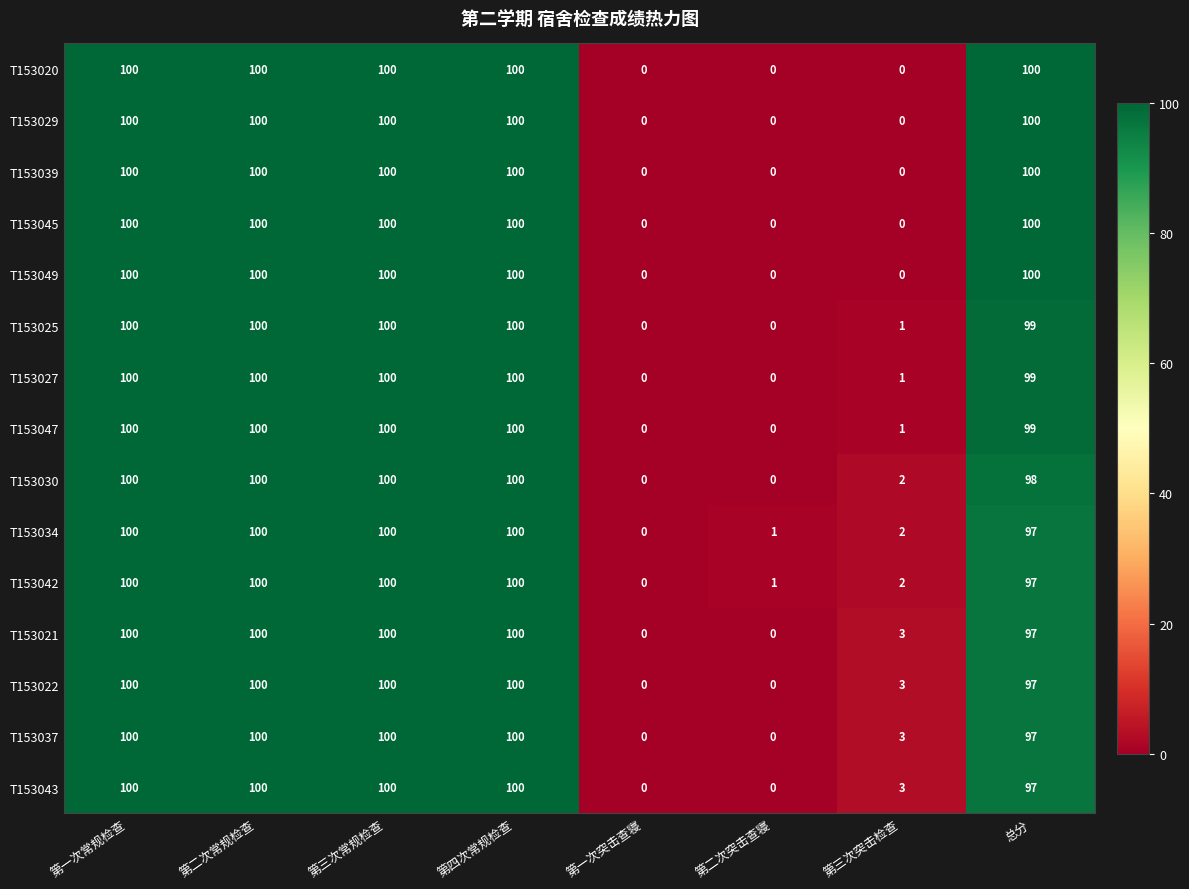

Count the T153029 values in the range 0 to 100.

8